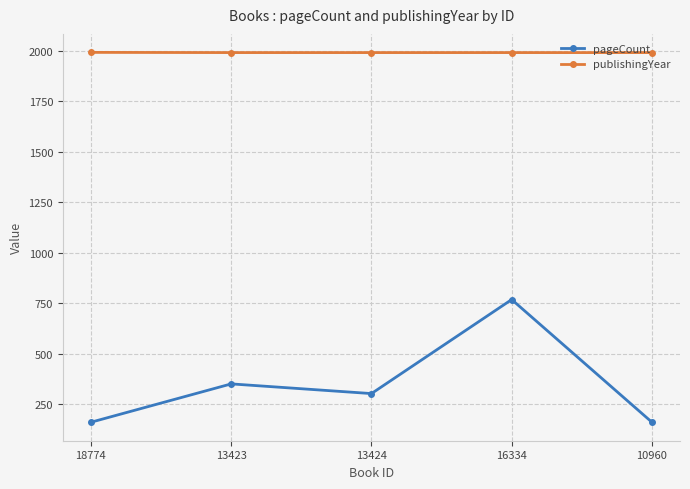

Rank the series at 18774 from lowest to highest value.

pageCount, publishingYear